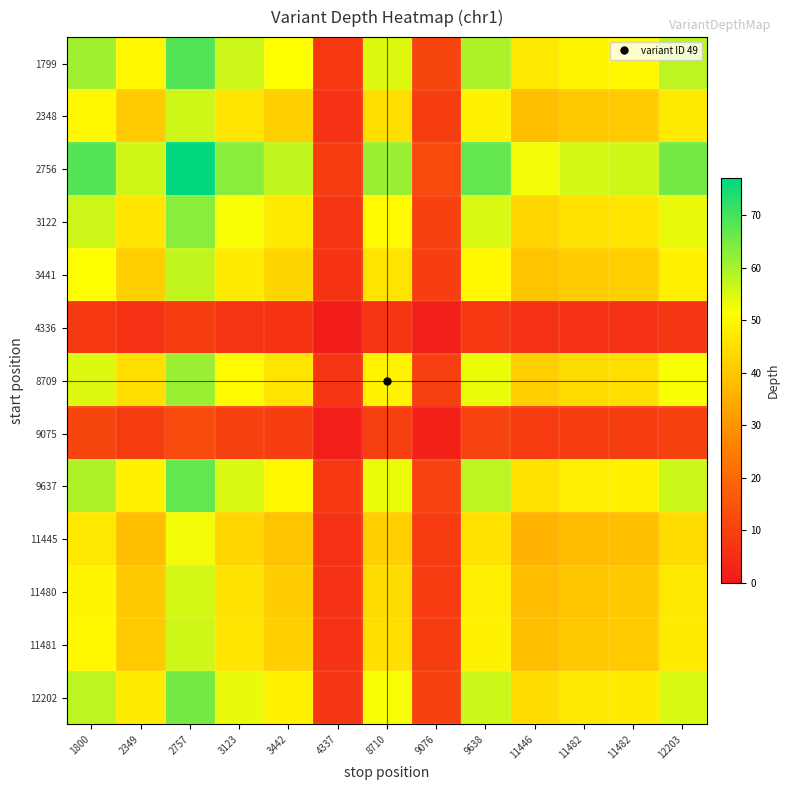

How many categories are shown in the chart?

13